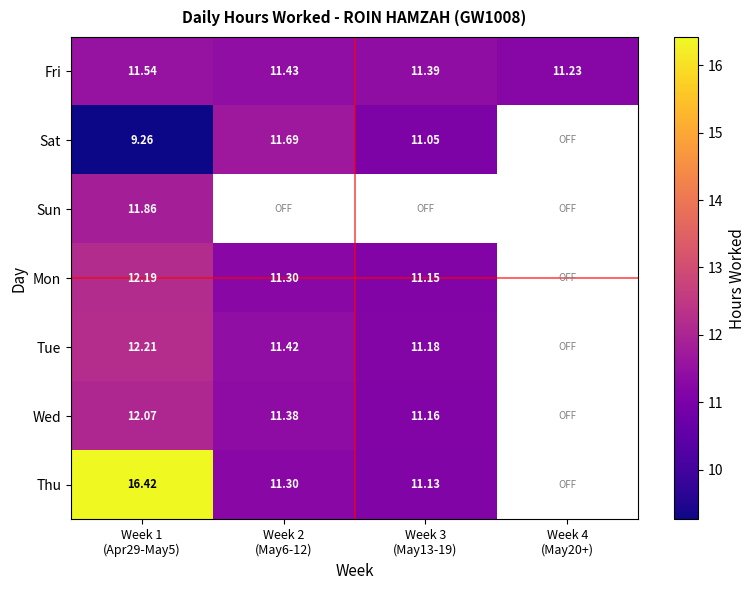

Is it true that Tue equals 18.6 at Week 2 (May6-12)?

False